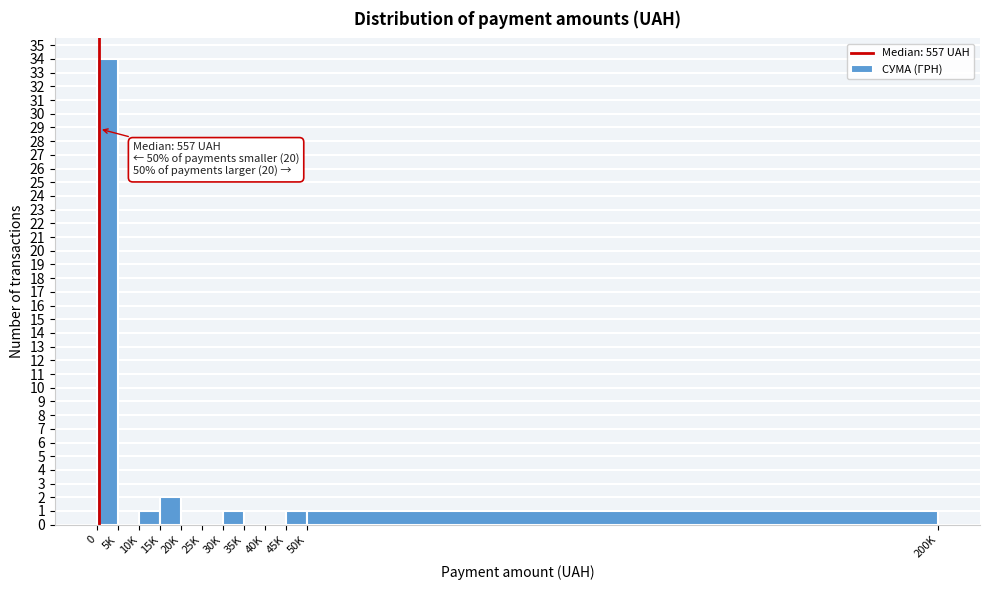

Reading right to left, transcribe all the data shown in this chart.

50K=1	45K=1	40K=0	35K=0	30K=1	25K=0	20K=0	15K=2	10K=1	5K=0	0=34